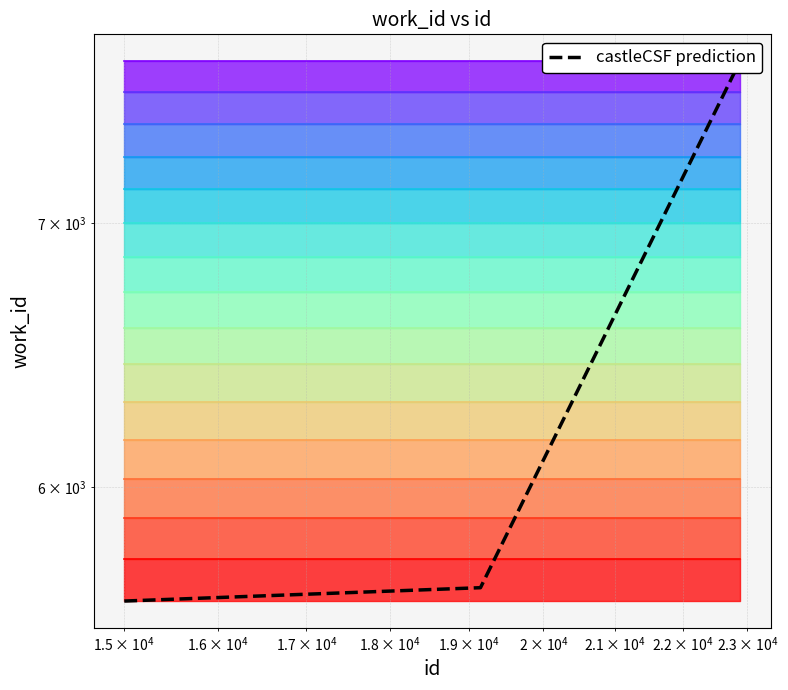

What is the value of the 1st point from the left?

5614